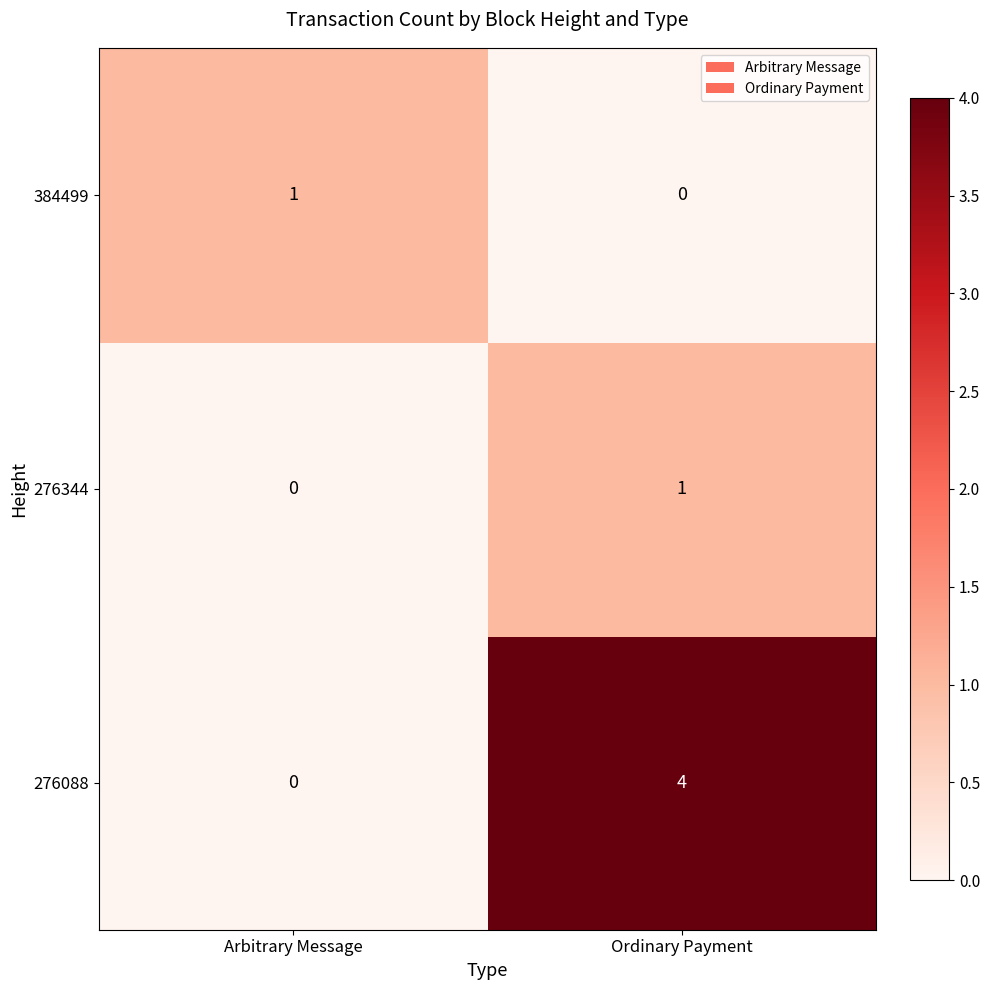

Which series has the largest total across all categories?

276088